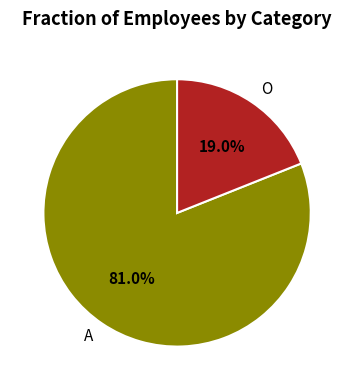

Rank the categories by value from highest to lowest.

A, O